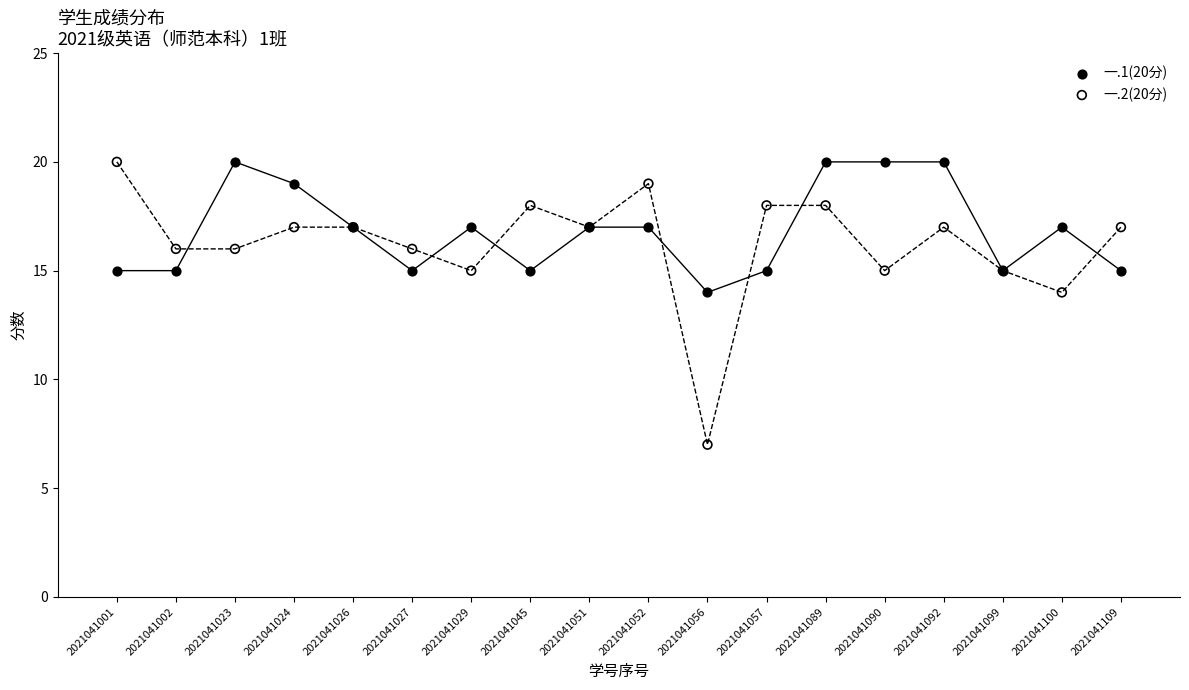

What is the X range (max minus min) for the scatter plot?

17